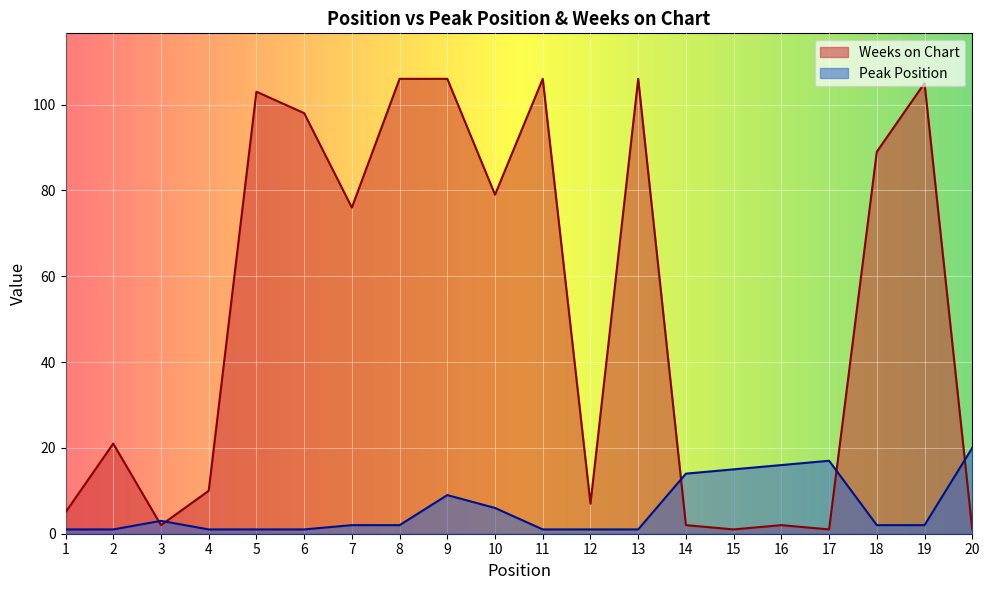

At which category does Peak Position reach its first local peak?

3